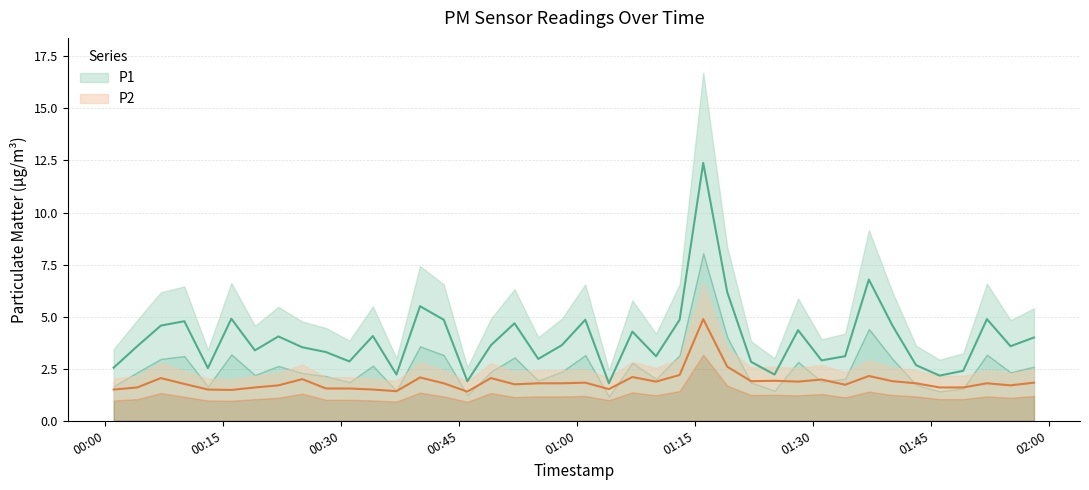

Reading left to right, extract all data points from this chart.

P1: 2.5	3.6	4.6	4.8	2.5	4.9	3.4	4.0	3.5	3.3	2.9	4.1	2.2	5.5	4.8	1.9	3.6	4.7	3.0	3.6	4.8	1.8	4.3	3.1	4.8	12.4	6.2	2.8	2.2	4.3	2.9	3.1	6.8	4.6	2.7	2.2	2.4	4.9	3.6	4.0
P2: 1.5	1.6	2.0	1.8	1.5	1.5	1.6	1.7	2.0	1.6	1.6	1.5	1.4	2.1	1.8	1.4	2.0	1.8	1.8	1.8	1.8	1.5	2.1	1.9	2.2	4.9	2.6	1.9	1.9	1.9	2.0	1.7	2.1	1.9	1.8	1.6	1.6	1.8	1.7	1.8